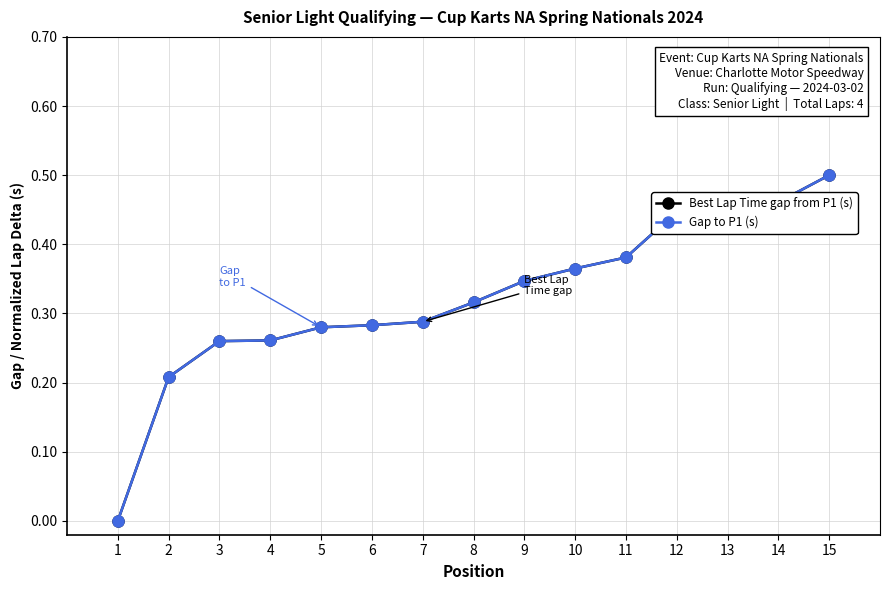

Is this an area chart (filled region under the line)?

No